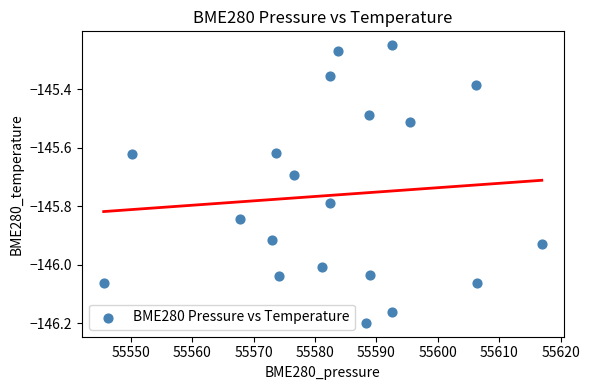

What is the range of X values (max minus min)?

71.4